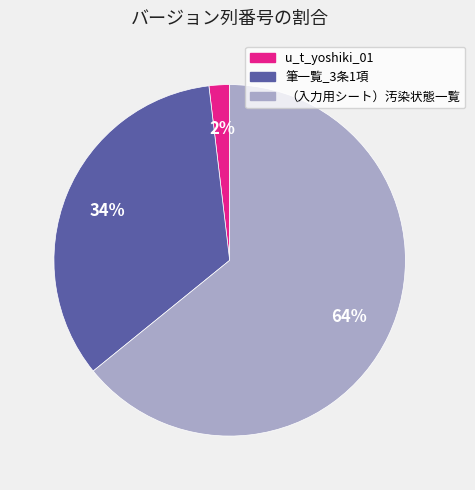

The 筆一覧_3条1項 slice represents 34% of the pie. True or false?

True